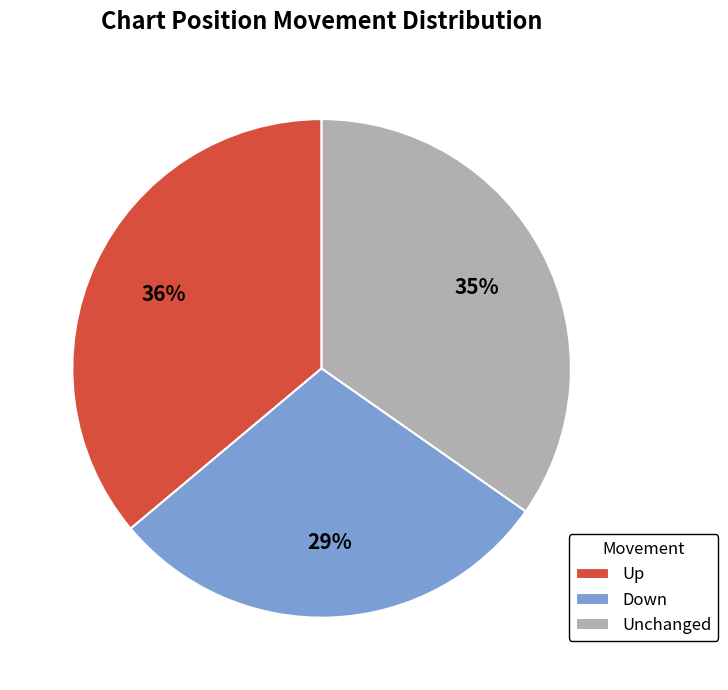

How many segments does this pie chart have?

3